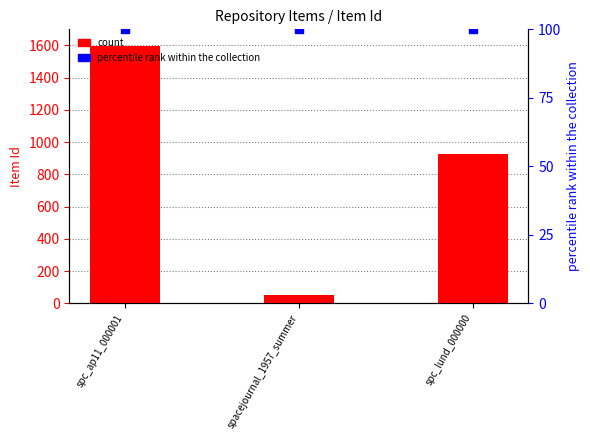

Which series has the largest total across all categories?

count